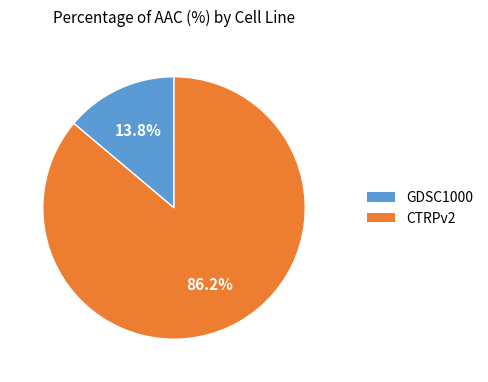

What is the largest slice in the pie chart?

CTRPv2